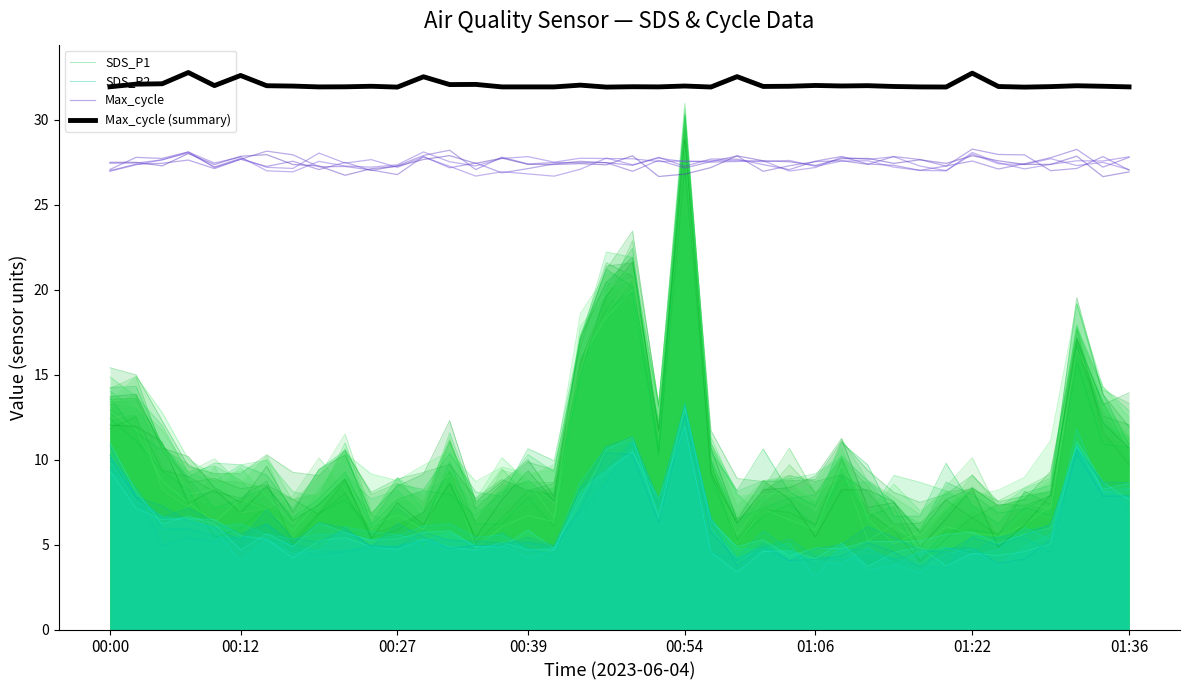

What is the greatest value displayed?

32.8